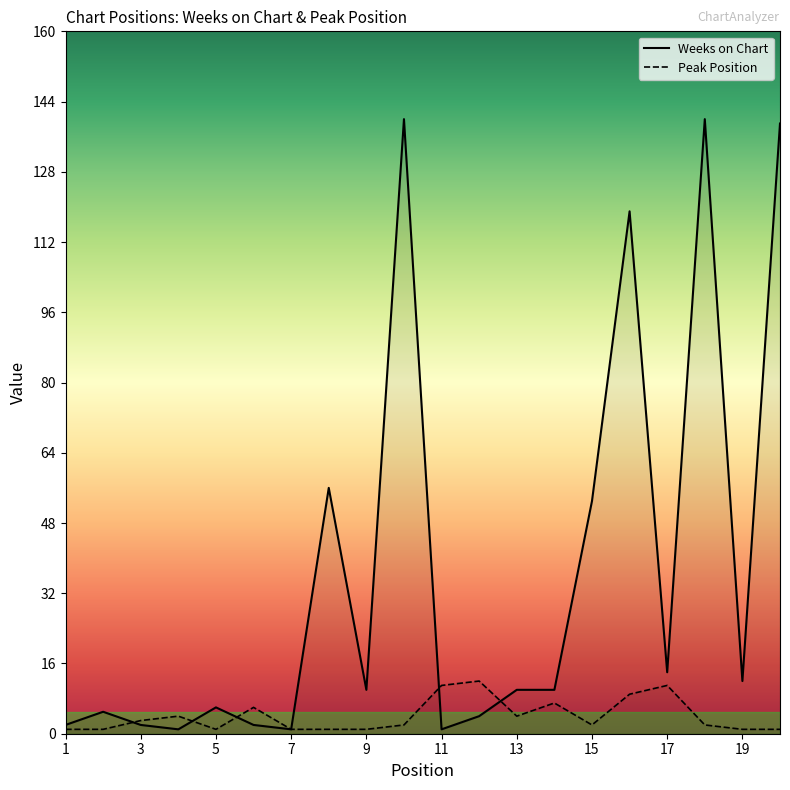

Reading left to right, extract all data points from this chart.

Weeks on Chart: 1=2	2=5	3=2	4=1	5=6	6=2	7=1	8=56	9=10	10=140	11=1	12=4	13=10	14=10	15=53	16=119	17=14	18=140	19=12	20=139
Peak Position: 1=1	2=1	3=3	4=4	5=1	6=6	7=1	8=1	9=1	10=2	11=11	12=12	13=4	14=7	15=2	16=9	17=11	18=2	19=1	20=1